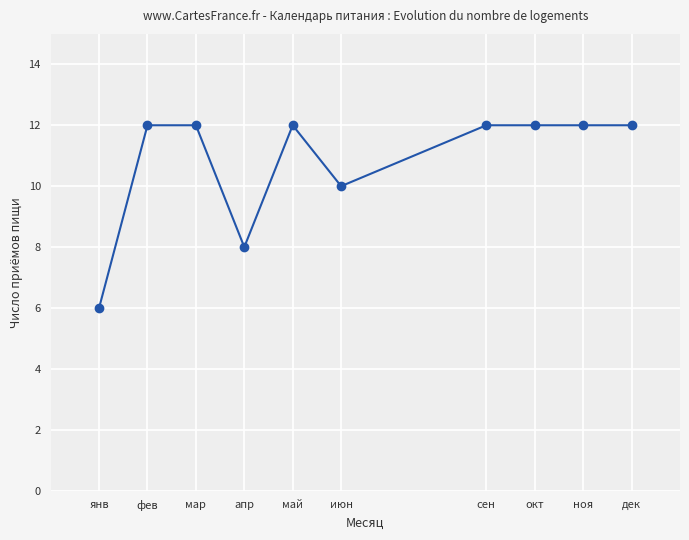

At which category does the data reach its first local valley?

апр